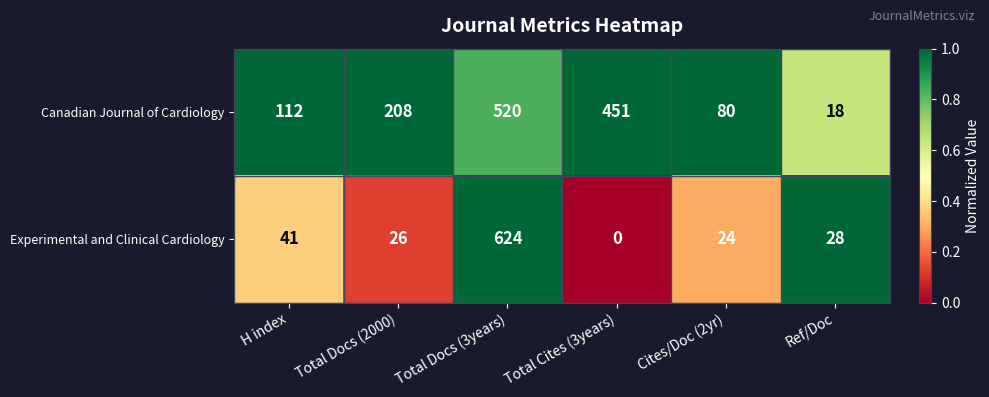

Reading left to right, what are all the values shown in this chart?

Canadian Journal of Cardiology: H index=112	Total Docs (2000)=208	Total Docs (3years)=520	Total Cites (3years)=451	Cites/Doc (2yr)=80	Ref/Doc=18
Experimental and Clinical Cardiology: H index=41	Total Docs (2000)=26	Total Docs (3years)=624	Total Cites (3years)=0	Cites/Doc (2yr)=24	Ref/Doc=28